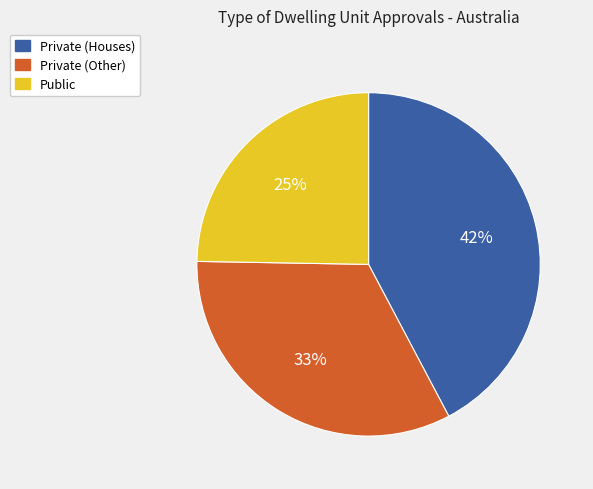

Which has a higher value, Private (Other) or Public?

Private (Other)